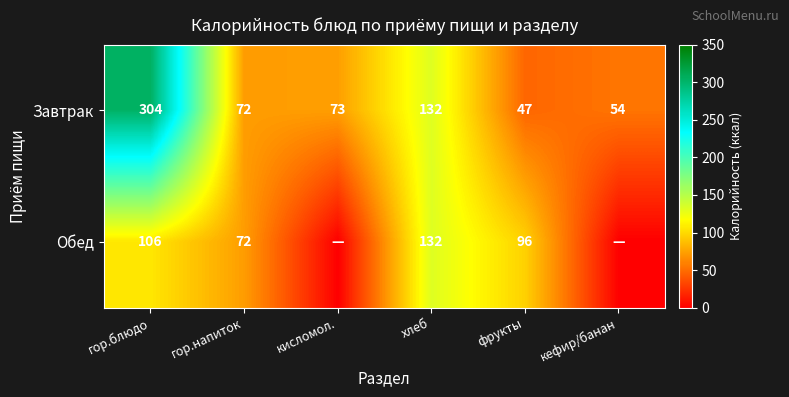

What is the greatest value displayed?

304